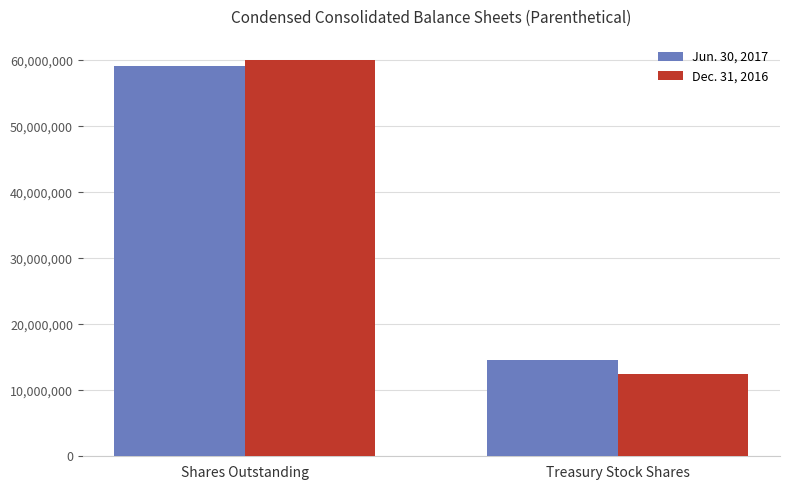

What is the label of the 2nd bar from the right?

Shares Outstanding